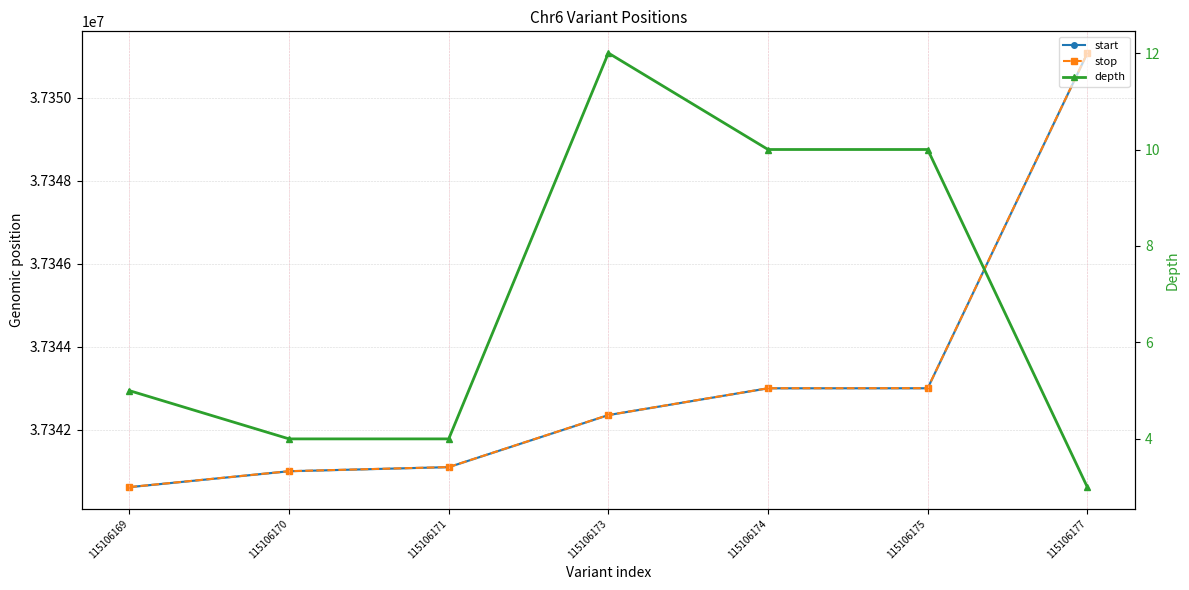

At how many categories does at least one series exceed 23360047?

7